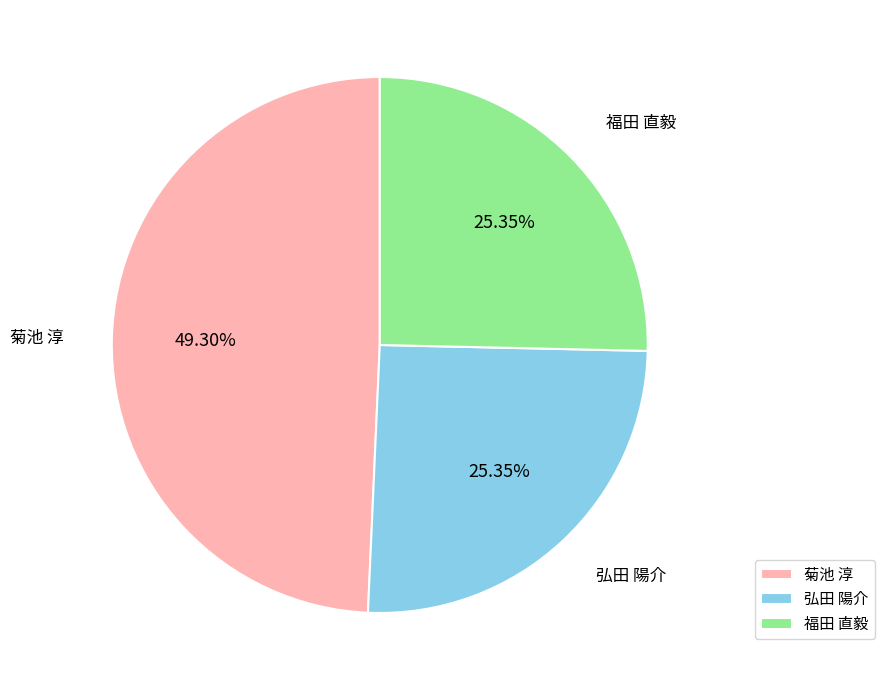

True or false: 菊池 淳 accounts for 38% of the total.

False